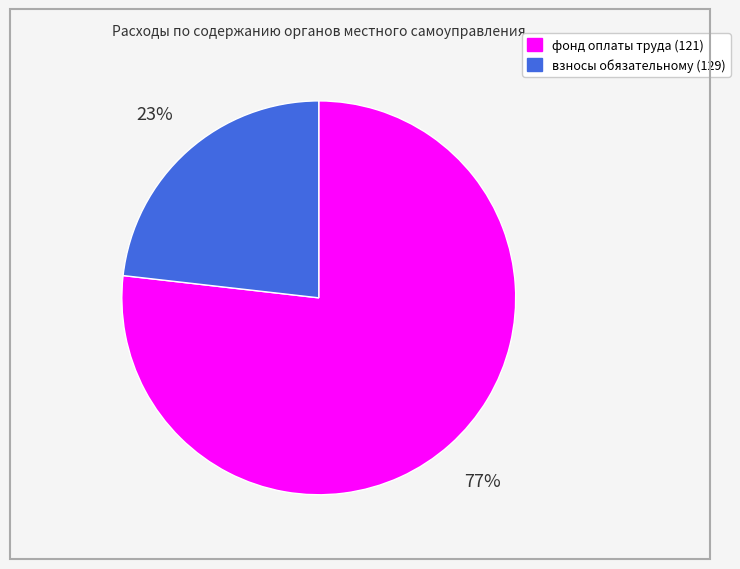

Which category has the smallest portion of the pie?

взносы обязательному (129)